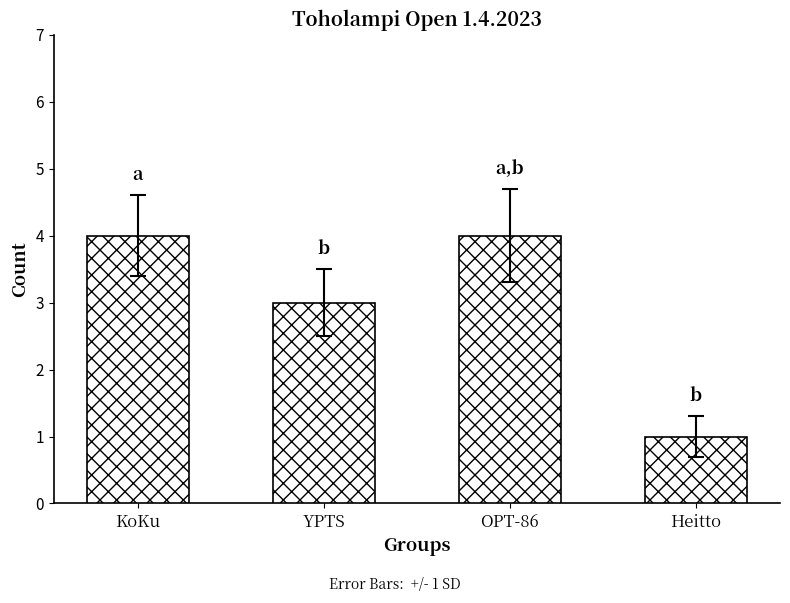

Reading left to right, what are all the values shown in this chart?

4	3	4	1